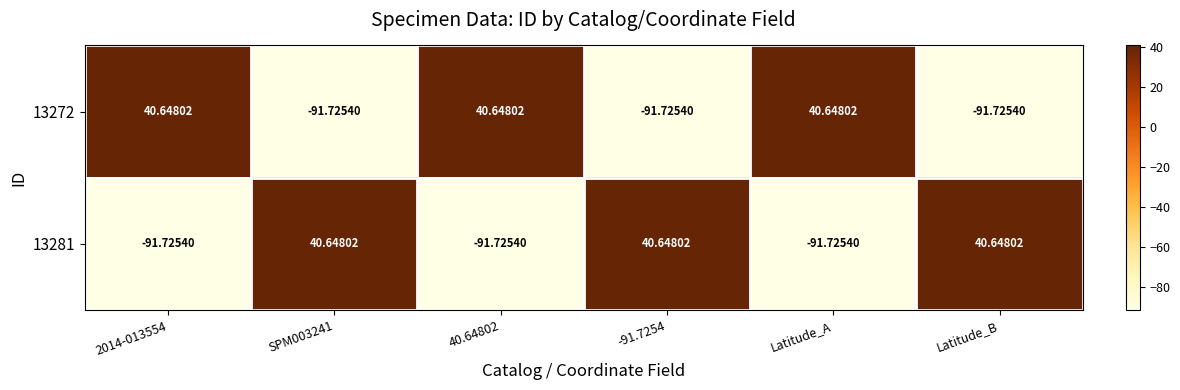

Rank the series at SPM003241 from highest to lowest value.

13281, 13272